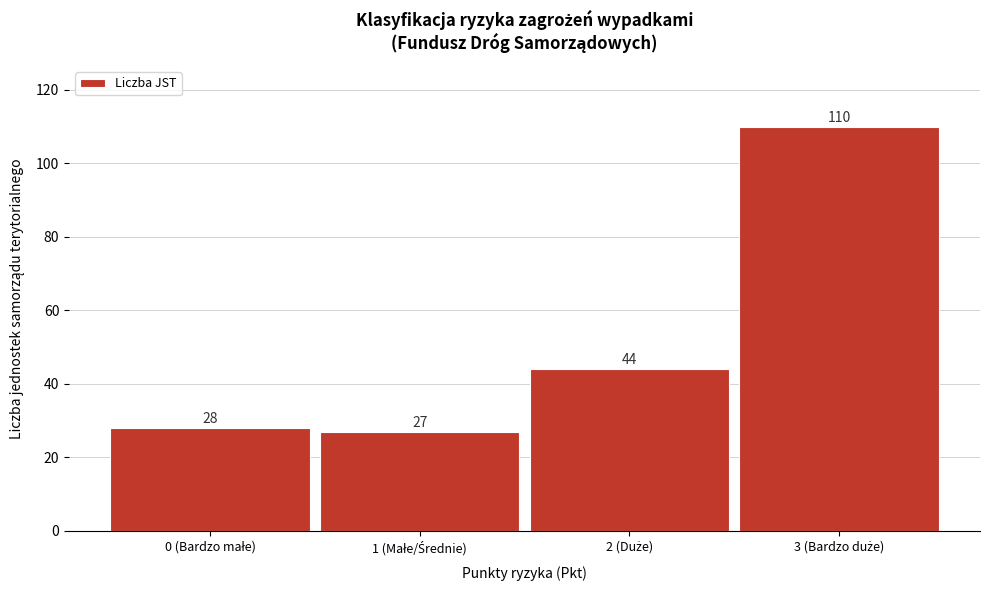

Reading right to left, what are all the values shown in this chart?

110	44	27	28